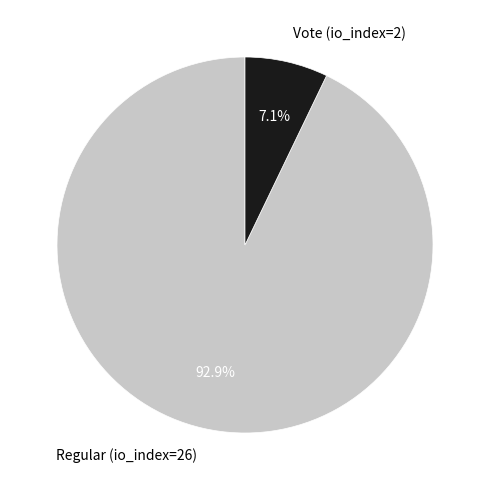

How many segments does this pie chart have?

2